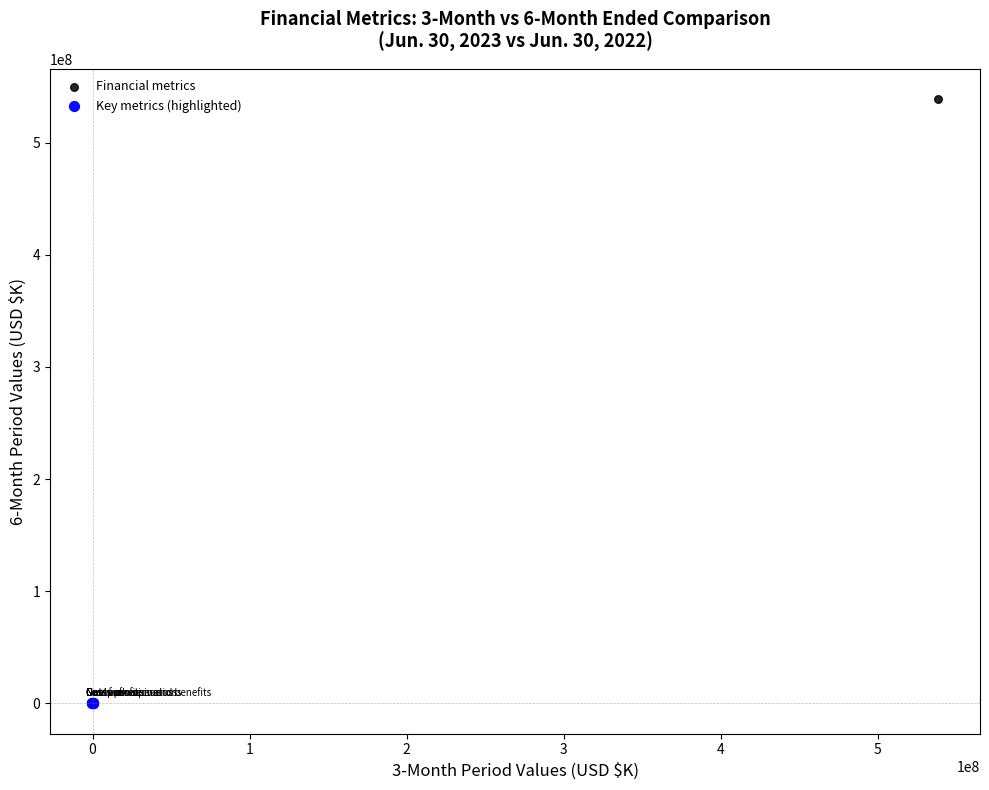

Which series contains the highest Y value?

Financial metrics